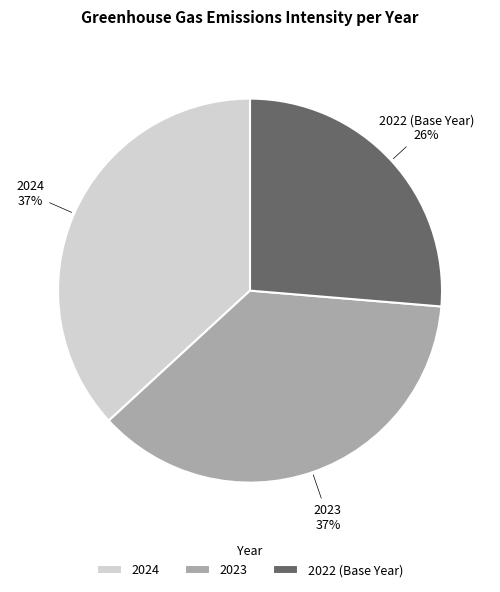

Is the sum of 2022 (Base Year) and 2024 greater than half?

Yes